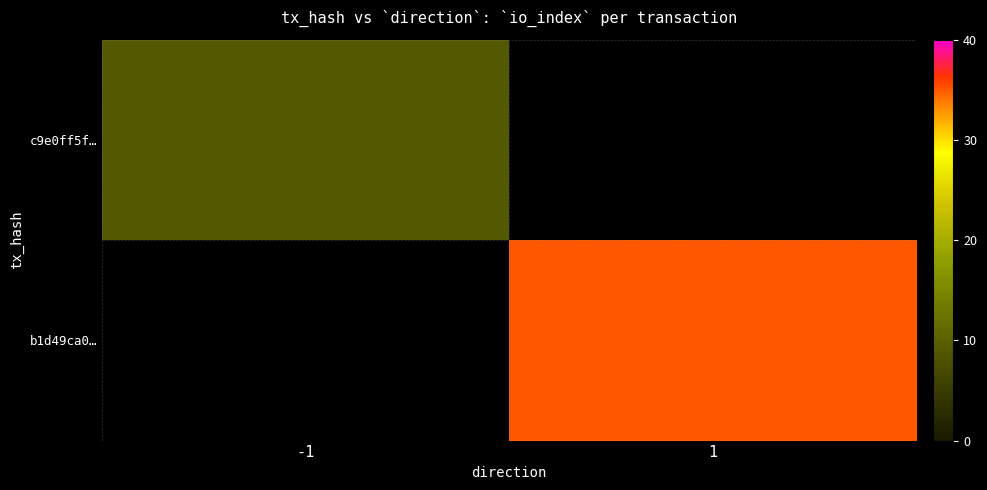

True or false: c9e0ff5f… has a value of 9.0 at -1.

True